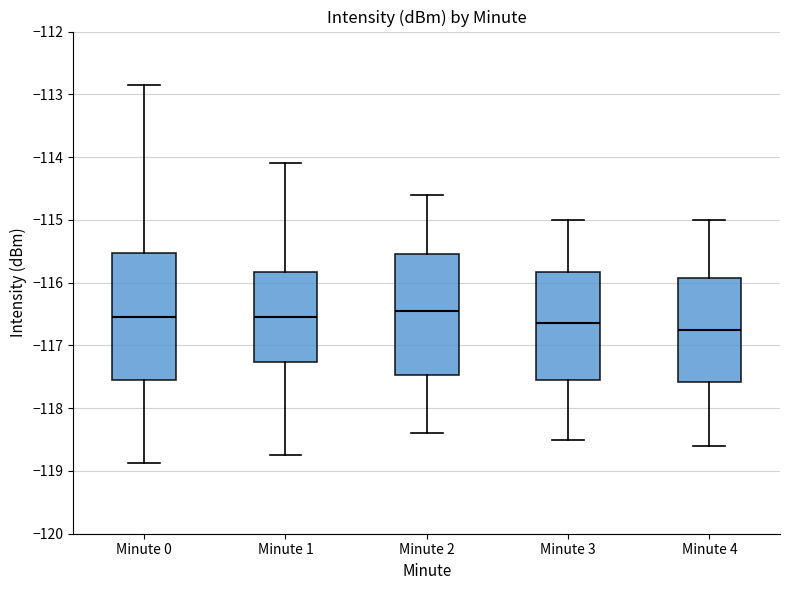

Reading left to right, transcribe this box plot: for each box, give where its median line is, the range the box spans, and where its two whiskers end, as read against the y-axis. The values are not printed on the chart, so give them approximately, as read against the axis.

Minute 0: median -116.5, box -117.6 to -115.5, whiskers -118.9 to -112.9
Minute 1: median -116.6, box -117.3 to -115.8, whiskers -118.7 to -114.1
Minute 2: median -116.4, box -117.5 to -115.5, whiskers -118.4 to -114.6
Minute 3: median -116.6, box -117.5 to -115.8, whiskers -118.5 to -115.0
Minute 4: median -116.7, box -117.6 to -115.9, whiskers -118.6 to -115.0